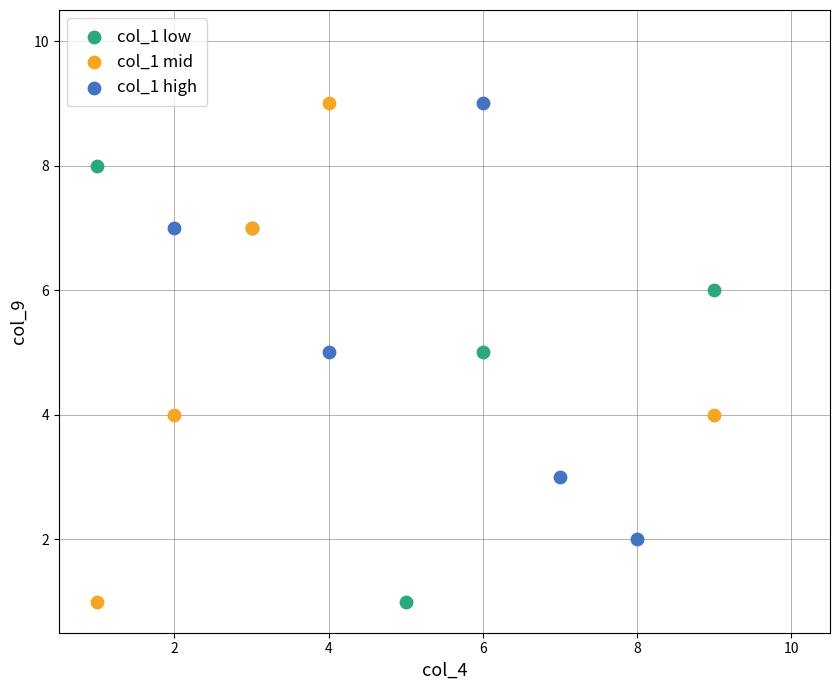

Which series has the widest spread of Y values?

col_1 mid